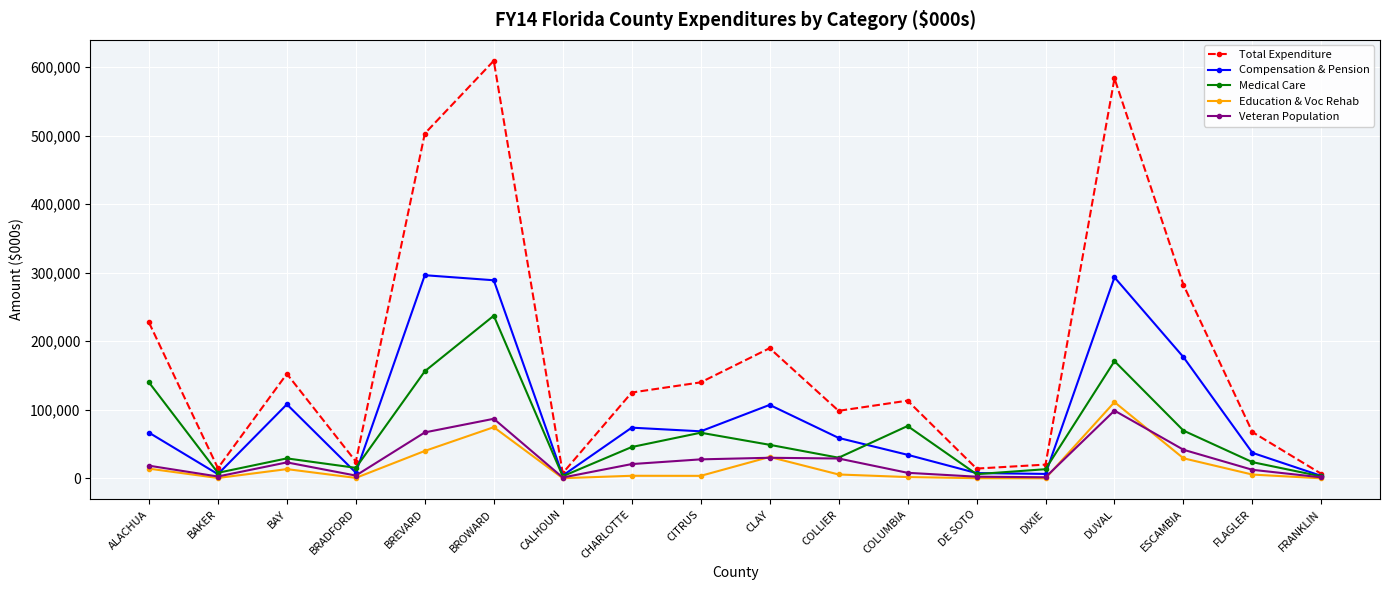

Read the Compensation & Pension value at BROWARD.

288949.6